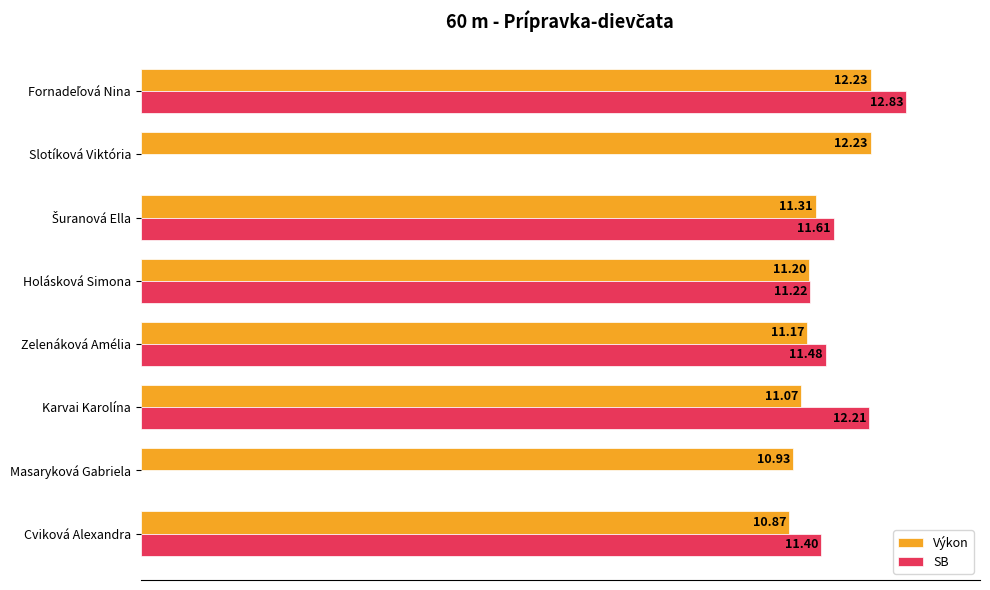

What are all the series names shown in the legend?

Výkon, SB